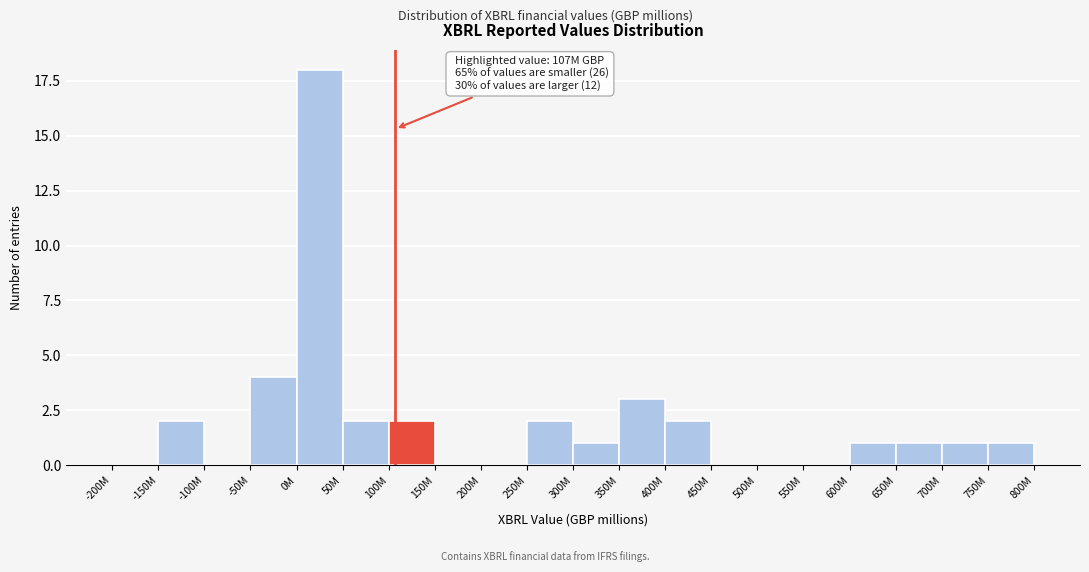

Reading left to right, transcribe all the data shown in this chart.

-200M=0	-150M=2	-100M=0	-50M=4	0M=18	50M=2	100M=2	150M=0	200M=0	250M=2	300M=1	350M=3	400M=2	450M=0	500M=0	550M=0	600M=1	650M=1	700M=1	750M=1